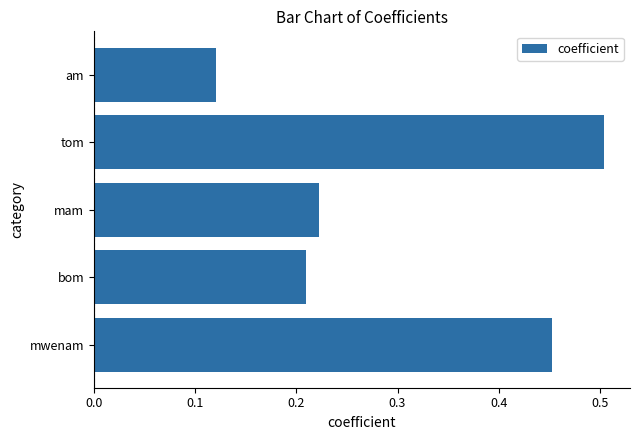

Which label corresponds to the smallest value in the chart?

am